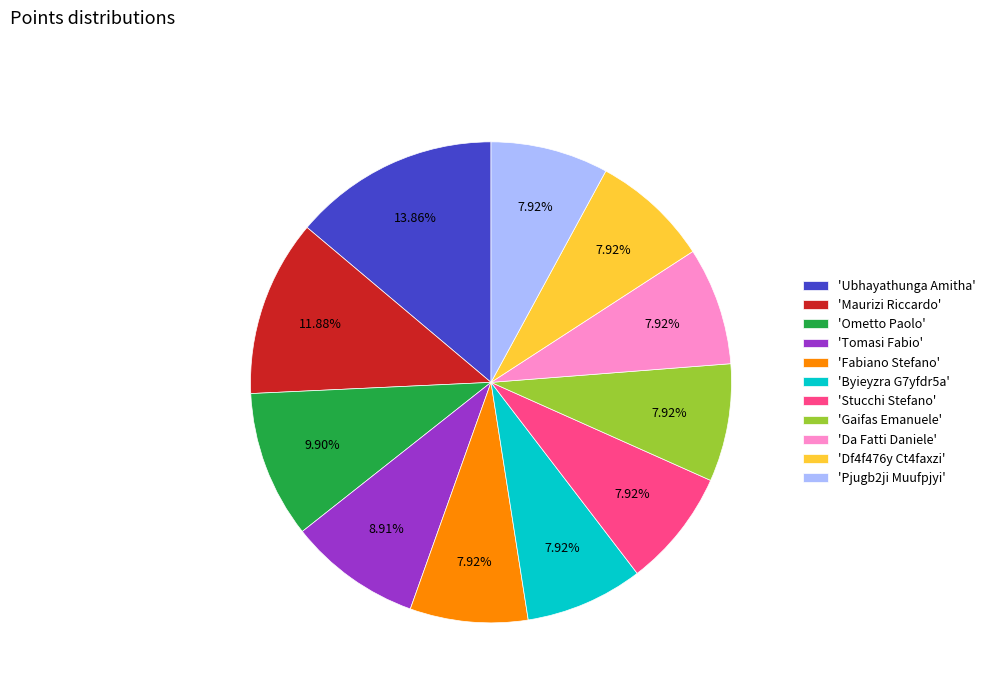

Do 'Byieyzra G7yfdr5a' and 'Da Fatti Daniele' together represent more than half of the pie?

No